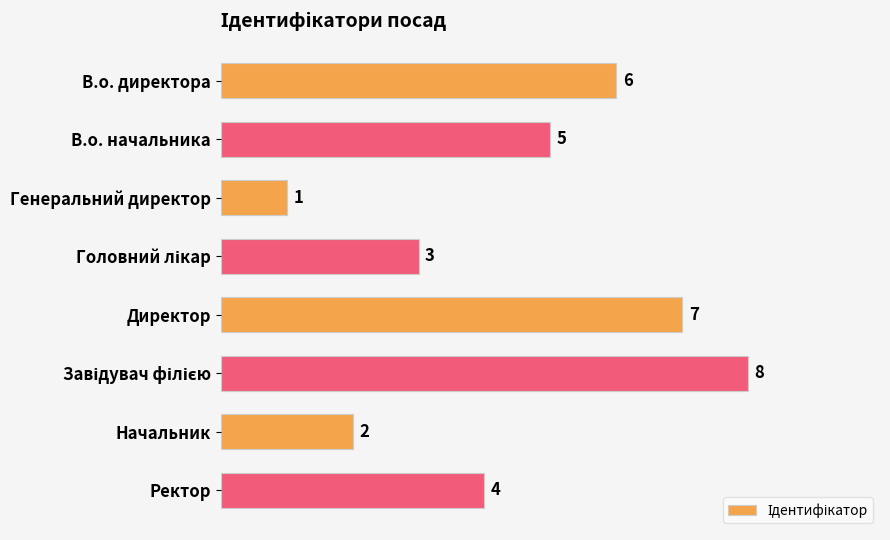

Between Начальник and В.о. начальника, which is larger?

В.о. начальника